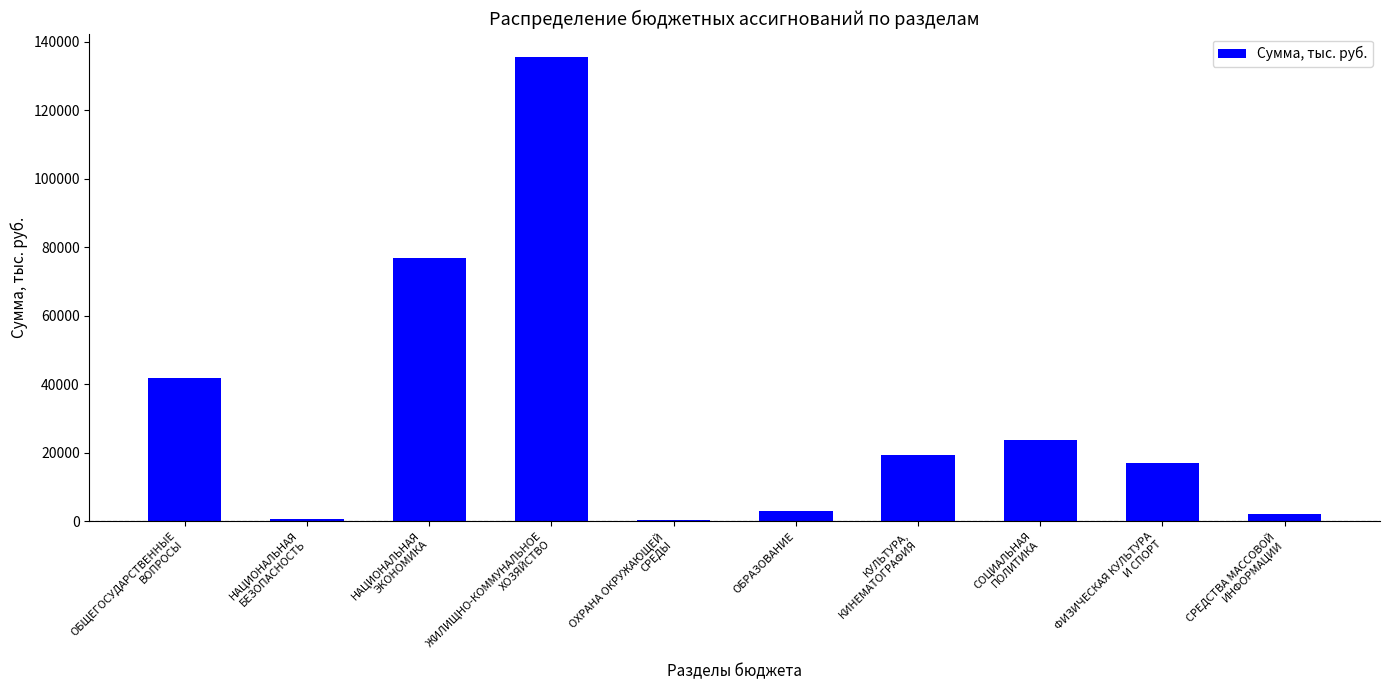

The value at НАЦИОНАЛЬНАЯ
БЕЗОПАСНОСТЬ is 623.2. True or false?

True